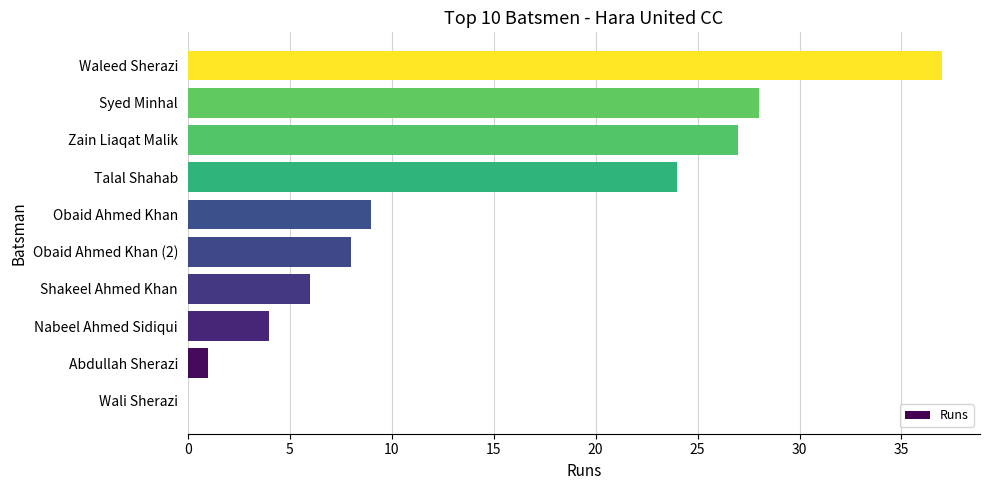

What is the sum of all values?

144